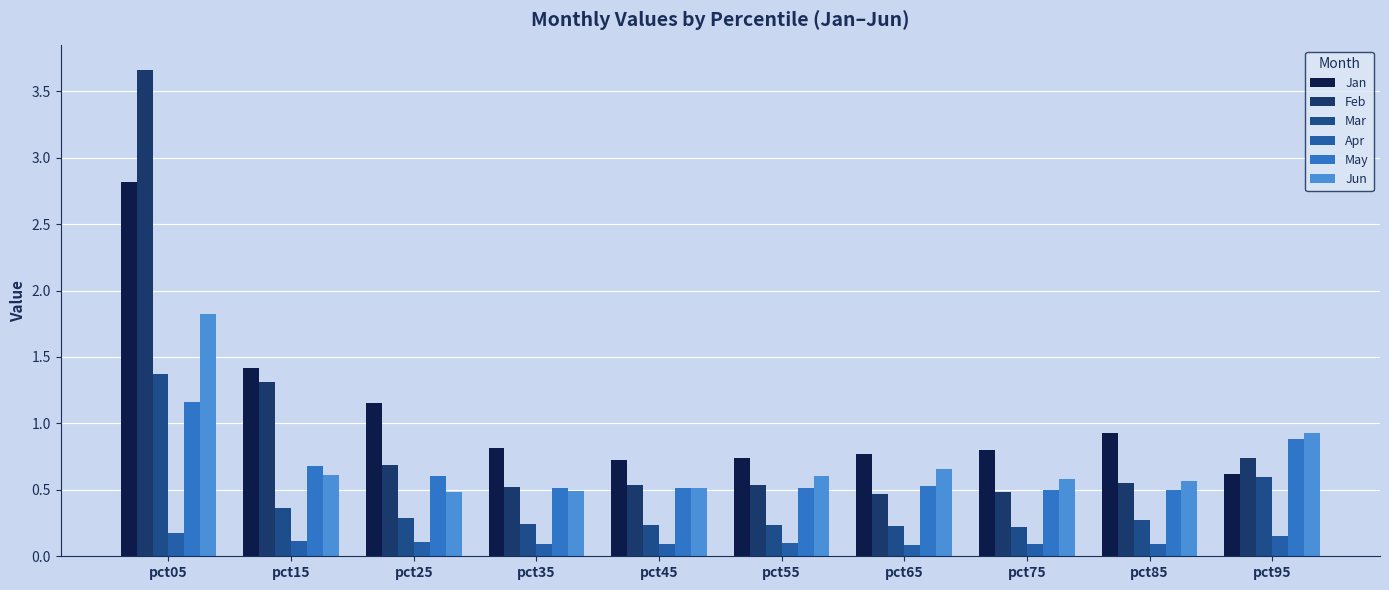

At how many categories does at least one series exceed 3?

1